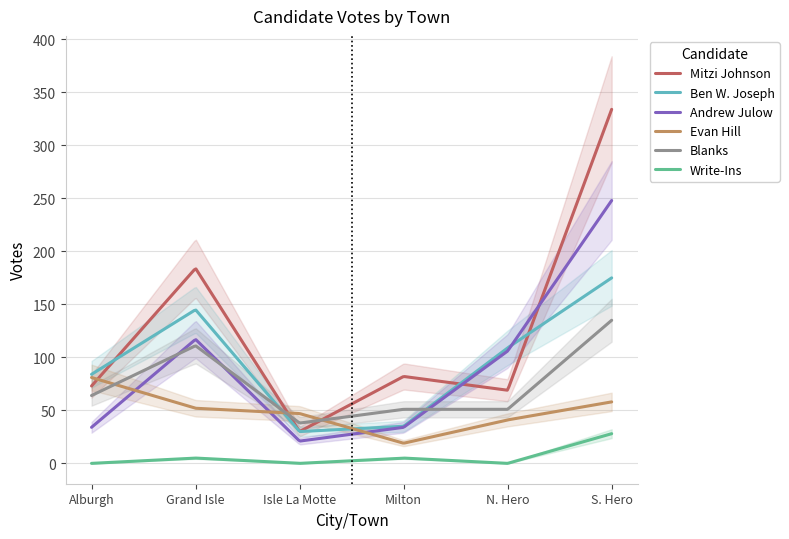

After their last crossing, which series has the higher values: Mitzi Johnson or Andrew Julow?

Mitzi Johnson